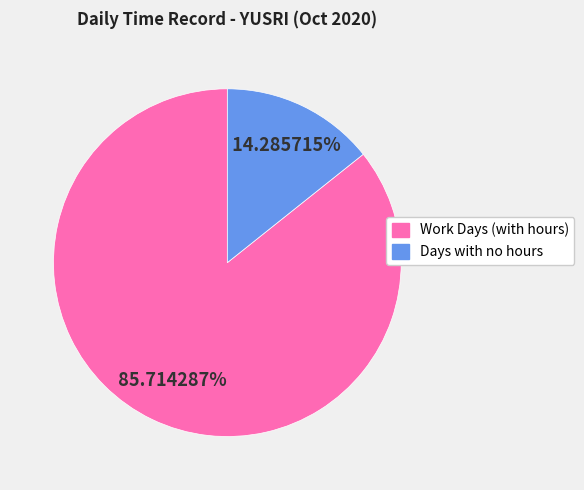

Is there a majority slice in this chart?

Yes